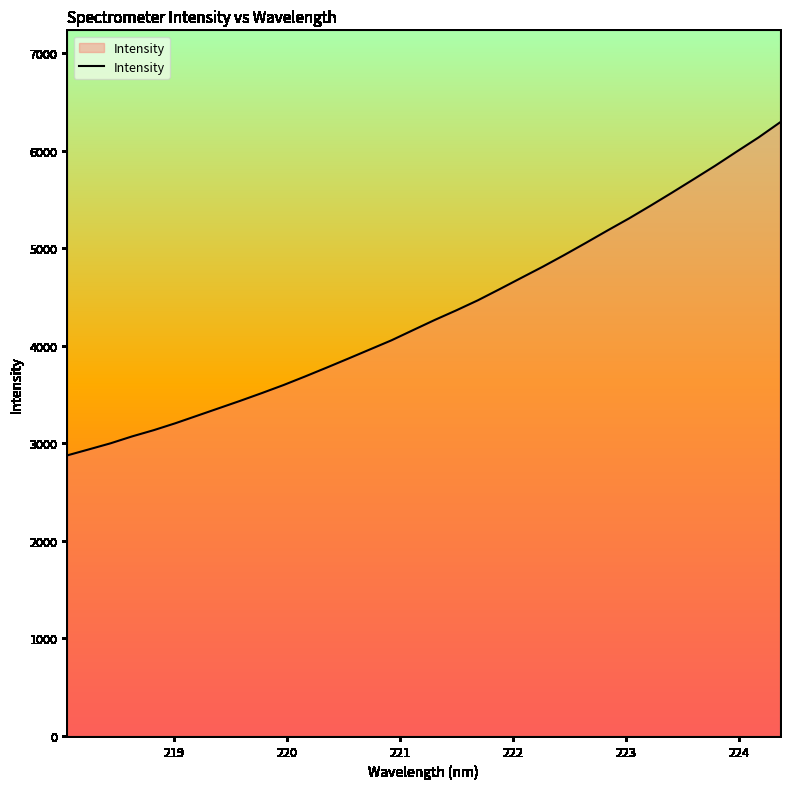

What is the difference between the maximum and minimum values?

3414.9